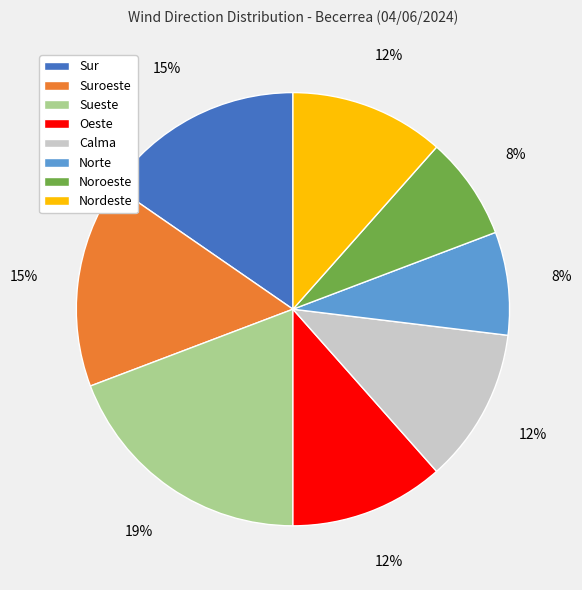

To the nearest percent, what percentage of the pie is Sur?

15%